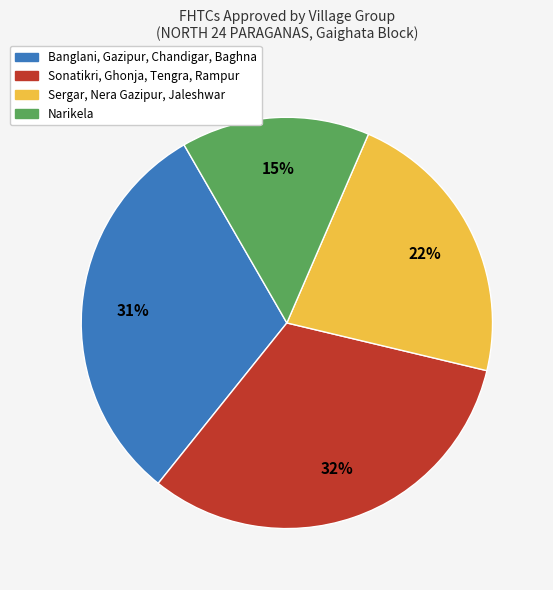

Is there any slice that represents more than half of the pie?

No